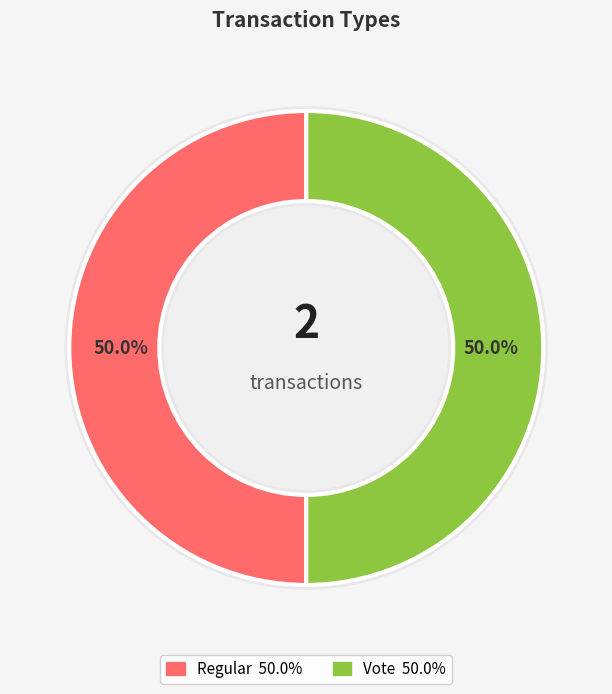

To the nearest percent, what is the average slice percentage?

50%